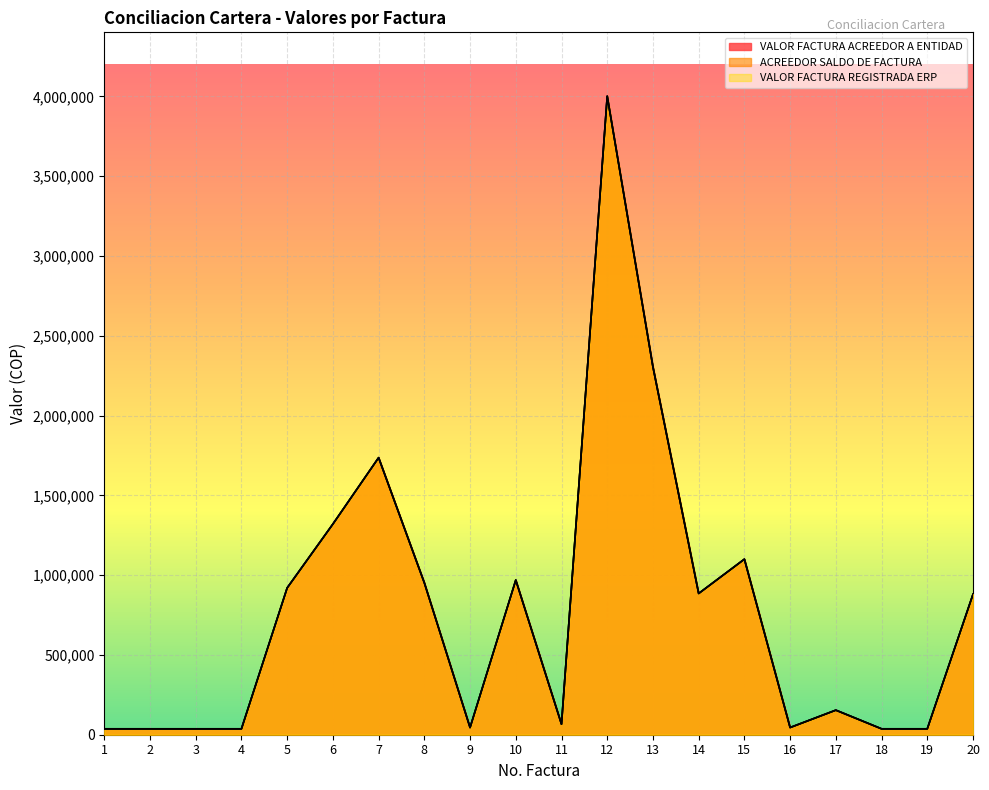

What is the total value across all series at 17?

462000